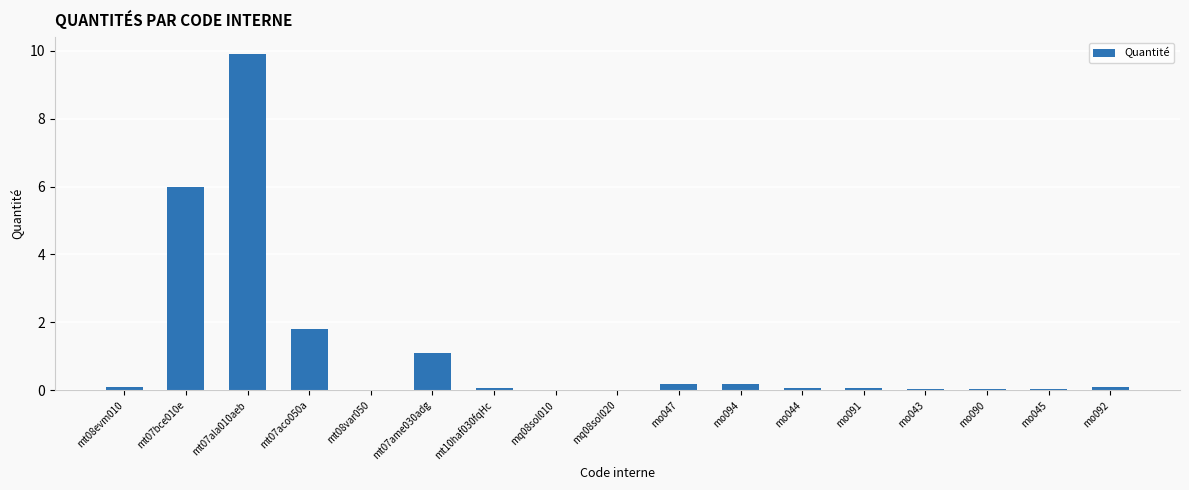

What is the sum of the values at mq08sol020 and mo090?

0.1